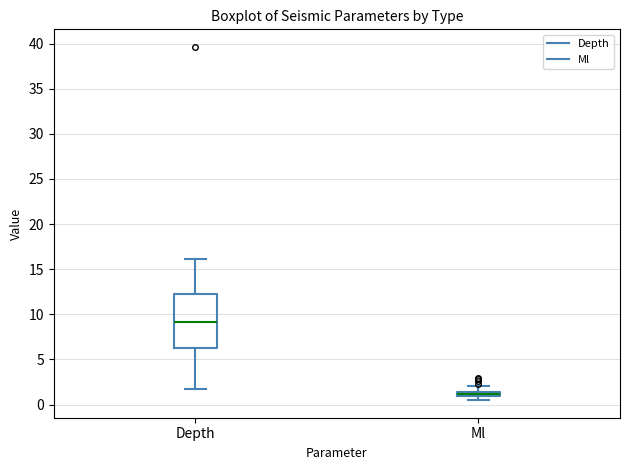

Which box is the tallest, from its lower edge to its upper edge?

Depth